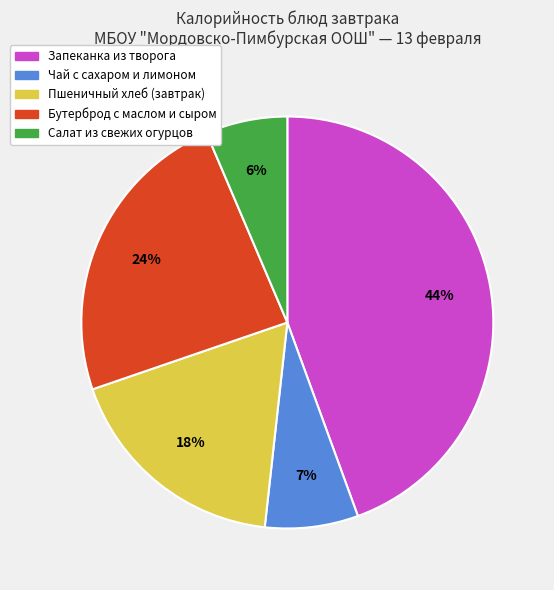

Between Бутерброд с маслом и сыром and Салат из свежих огурцов, which is larger?

Бутерброд с маслом и сыром